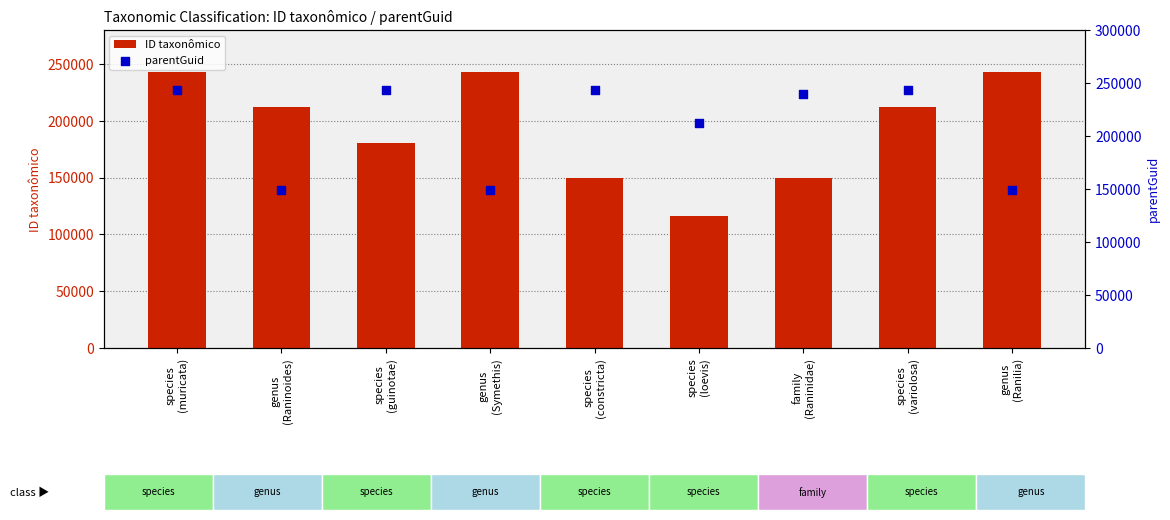

Which series contains the lowest Y value?

ID taxonômico